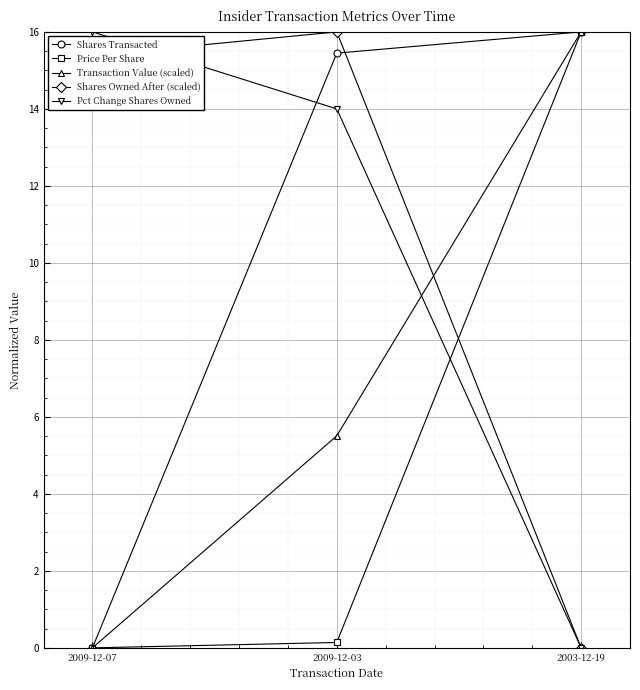

Is this an area chart (filled region under the line)?

No